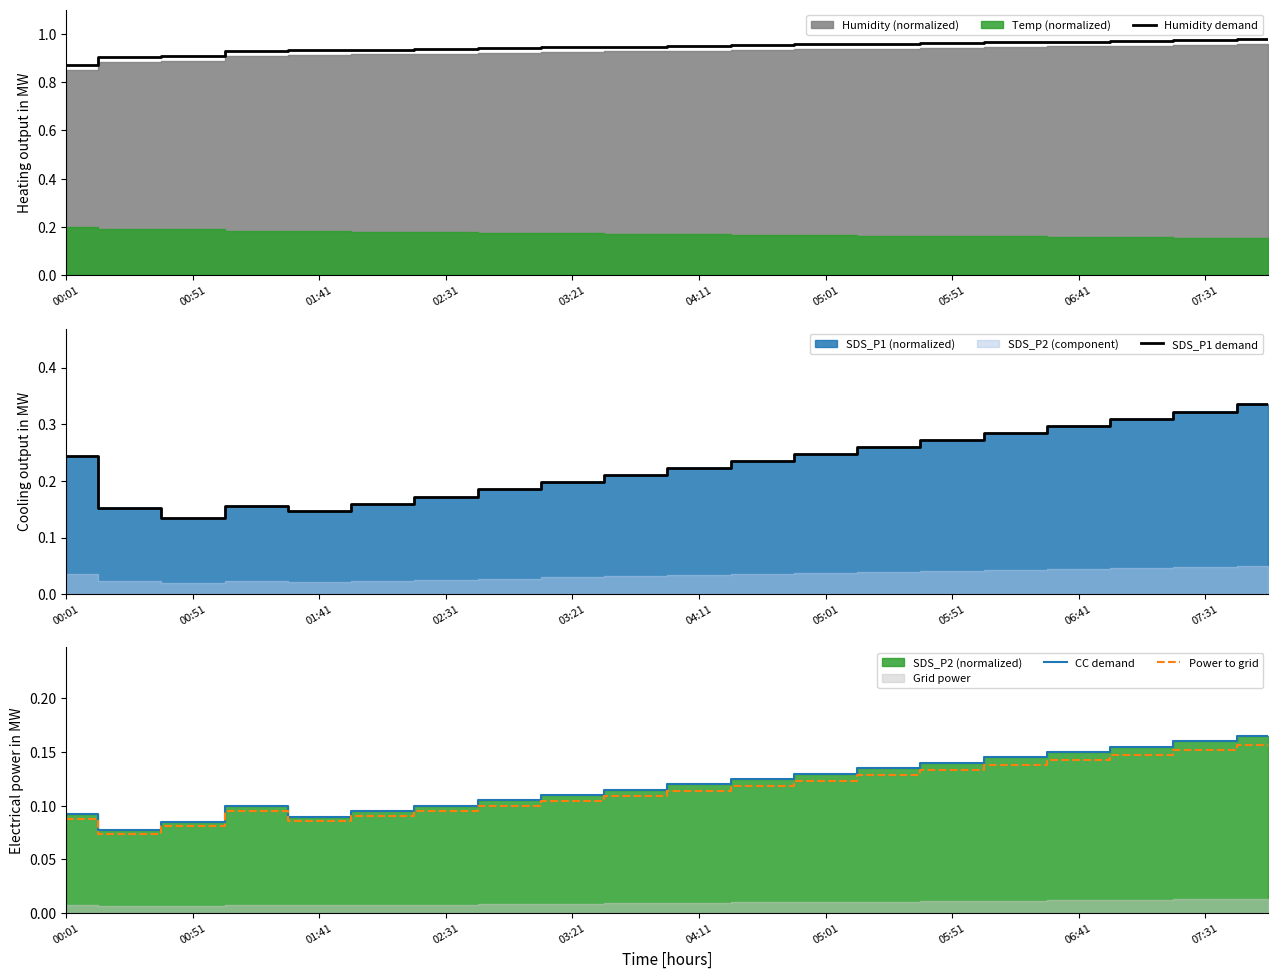

Reading right to left, extract all data points from this chart.

Humidity demand: 1.0	1.0	1.0	1.0	1.0	1.0	1.0	1.0	1.0	1.0	0.9	0.9	0.9	0.9	0.9	0.9	0.9	0.9	0.9	0.9
SDS_P1 demand: 0.3	0.3	0.3	0.3	0.3	0.3	0.3	0.2	0.2	0.2	0.2	0.2	0.2	0.2	0.2	0.1	0.2	0.1	0.2	0.2
CC demand: 0.2	0.2	0.2	0.1	0.1	0.1	0.1	0.1	0.1	0.1	0.1	0.1	0.1	0.1	0.1	0.1	0.1	0.1	0.1	0.1
Power to grid: 0.2	0.2	0.1	0.1	0.1	0.1	0.1	0.1	0.1	0.1	0.1	0.1	0.1	0.1	0.1	0.1	0.1	0.1	0.1	0.1